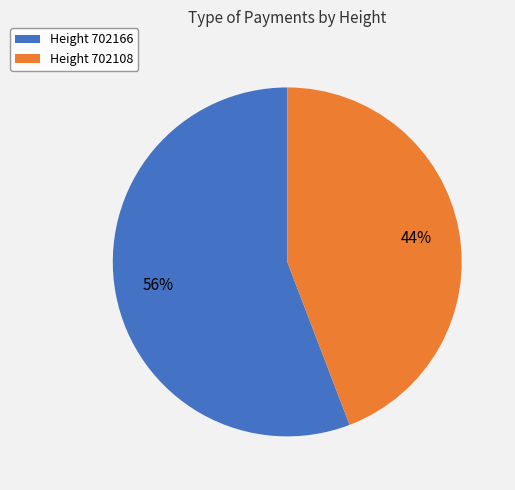

To the nearest percent, what percentage of the pie is Height 702108?

44%